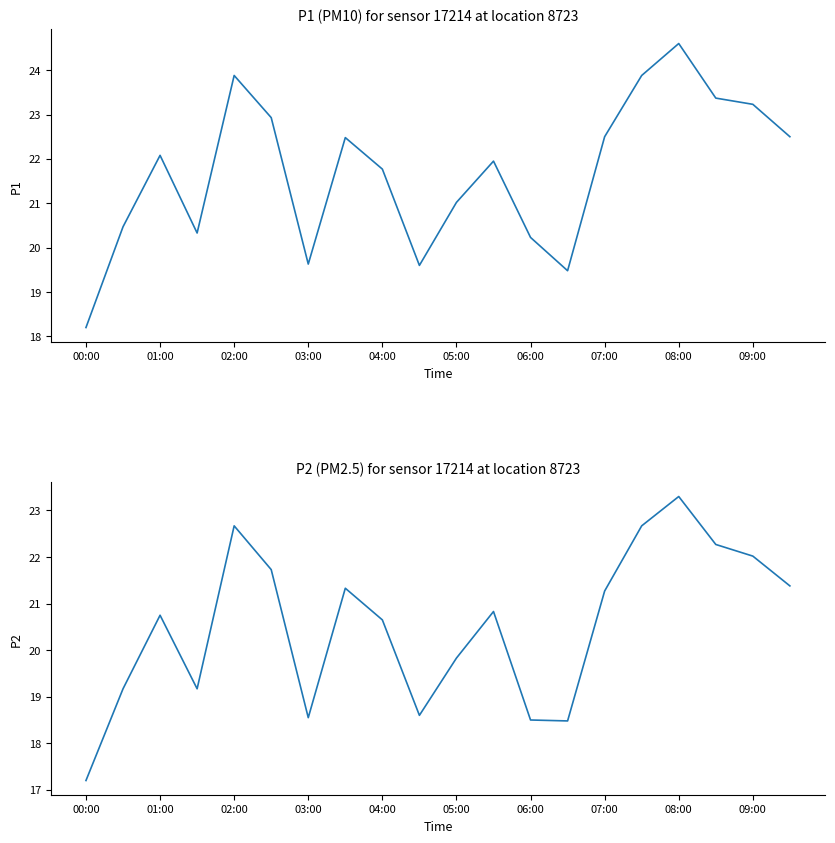

At which category is the sum across all series the highest?

08:00